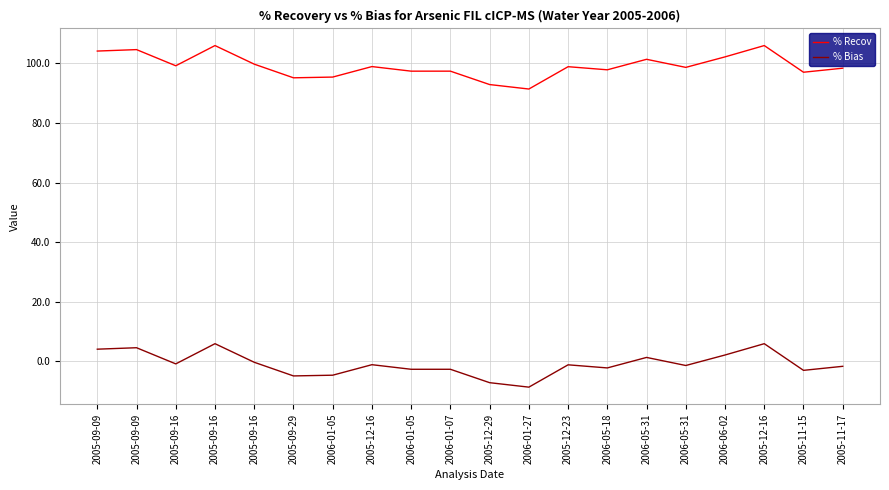

What is the value of the % Recov point at the 1st from the left?

104.1